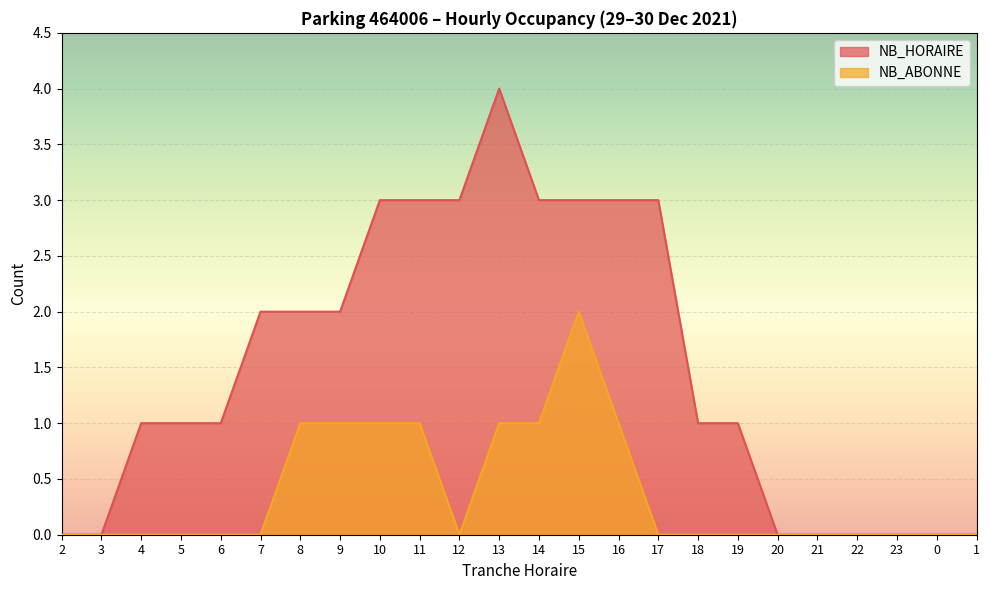

Where does the NB_HORAIRE series first go above 1?

7